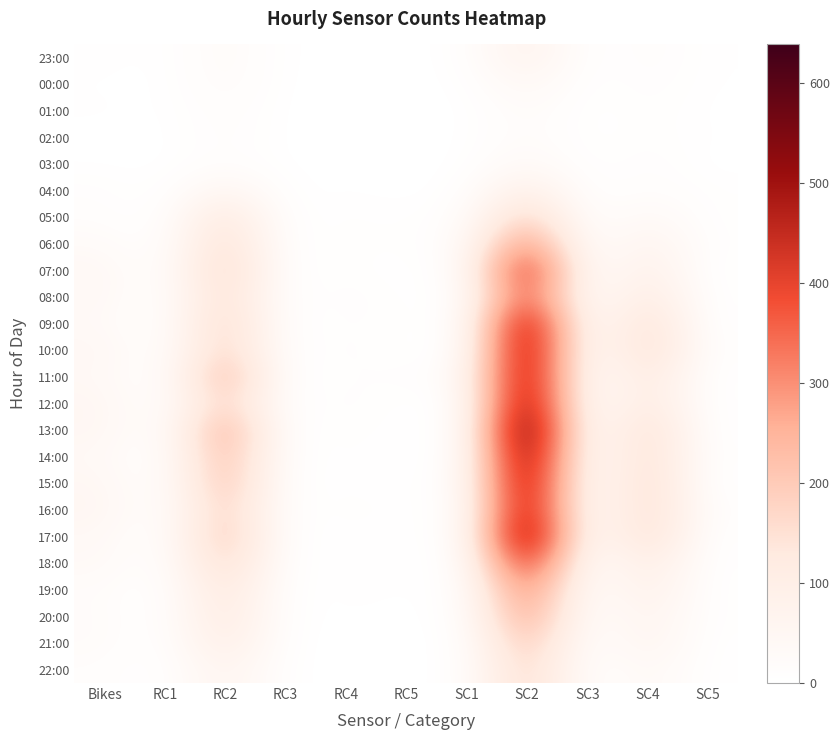

Which category has the lowest value across all series?

RC1